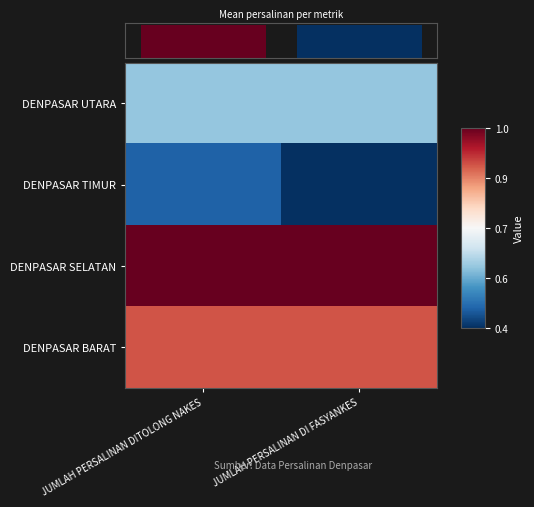

Which series has the largest range (max minus min)?

DENPASAR TIMUR